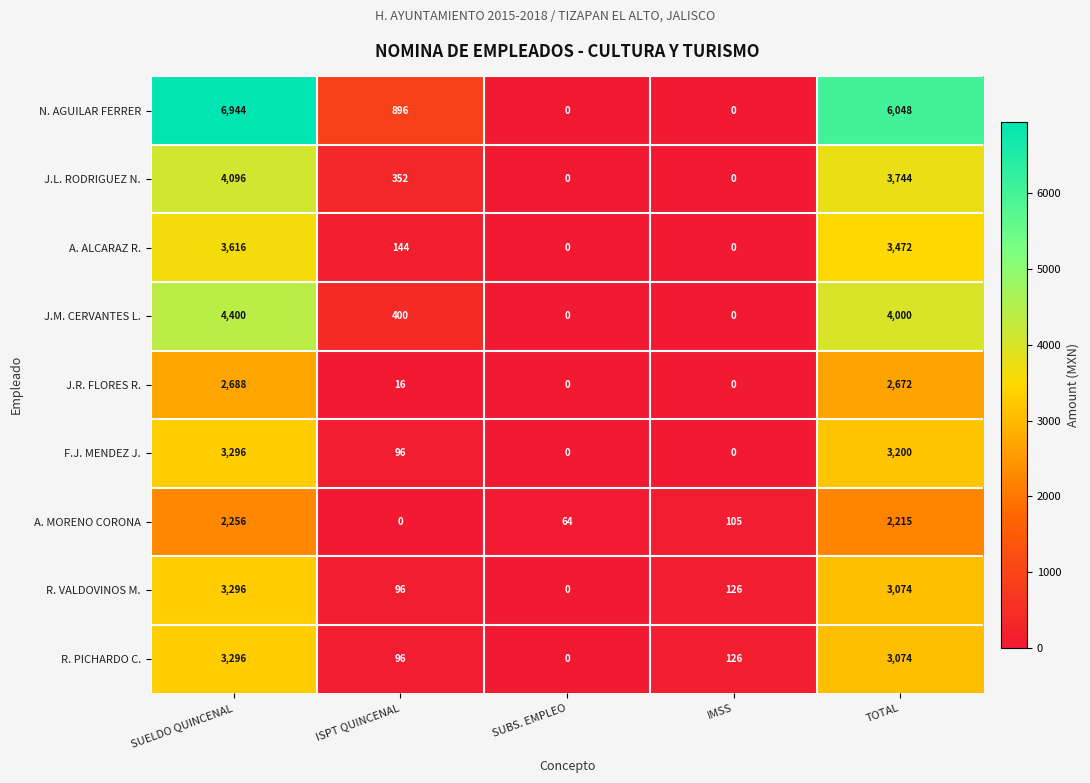

What is the sum of all R. PICHARDO C. values?

6592